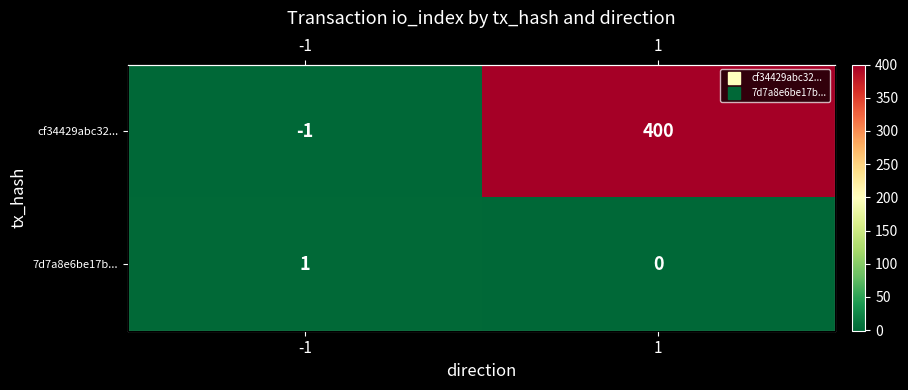

What is the difference between the highest and lowest values at 1?

400